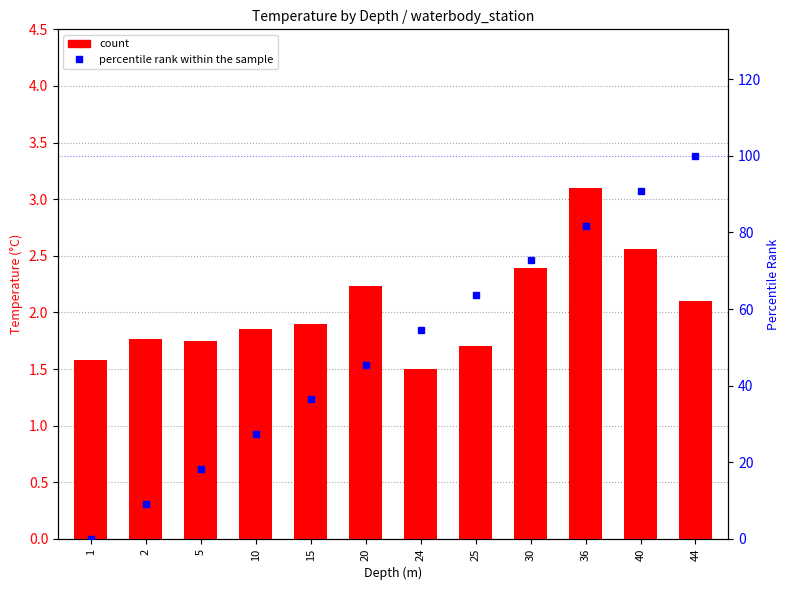

Reading left to right, what are all the values shown in this chart?

Temperature_degrees Celsius: 1.6	1.8	1.8	1.9	1.9	2.2	1.5	1.7	2.4	3.1	2.6	2.1
percentile rank within the sample: 0.0	9.1	18.2	27.3	36.4	45.5	54.5	63.6	72.7	81.8	90.9	100.0